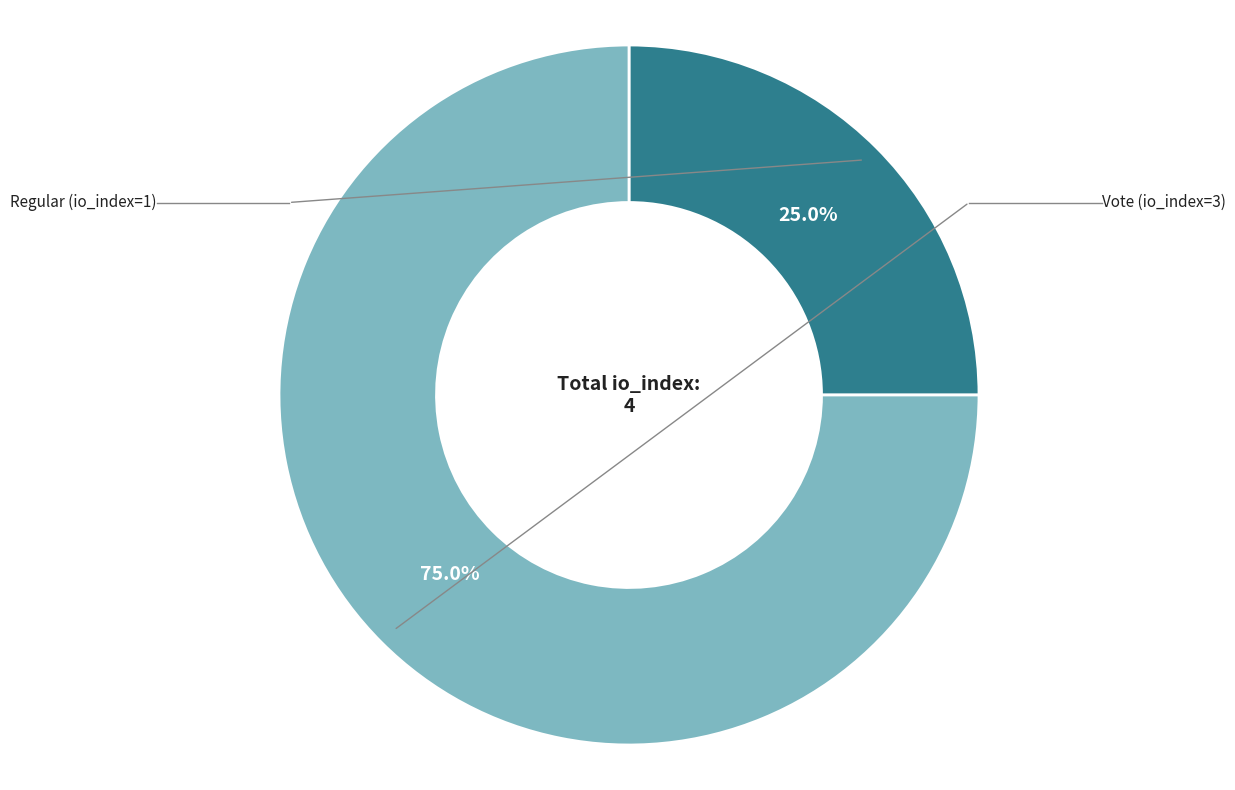

Is there a majority slice in this chart?

Yes